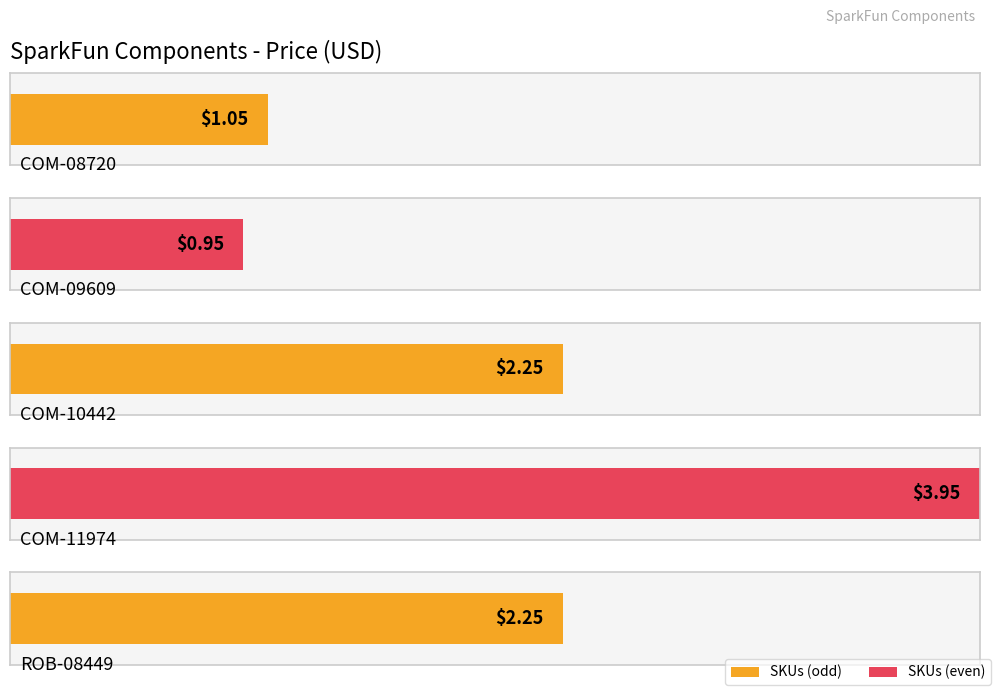

What is the value of the 1st bar from the left?

1.1